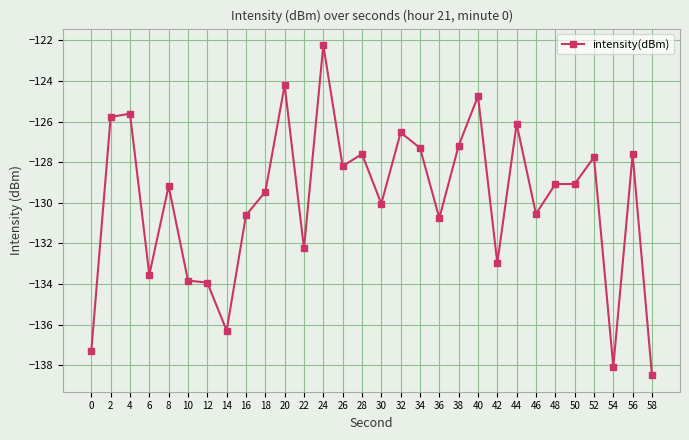

What is the approximate value at 8?

-129.2